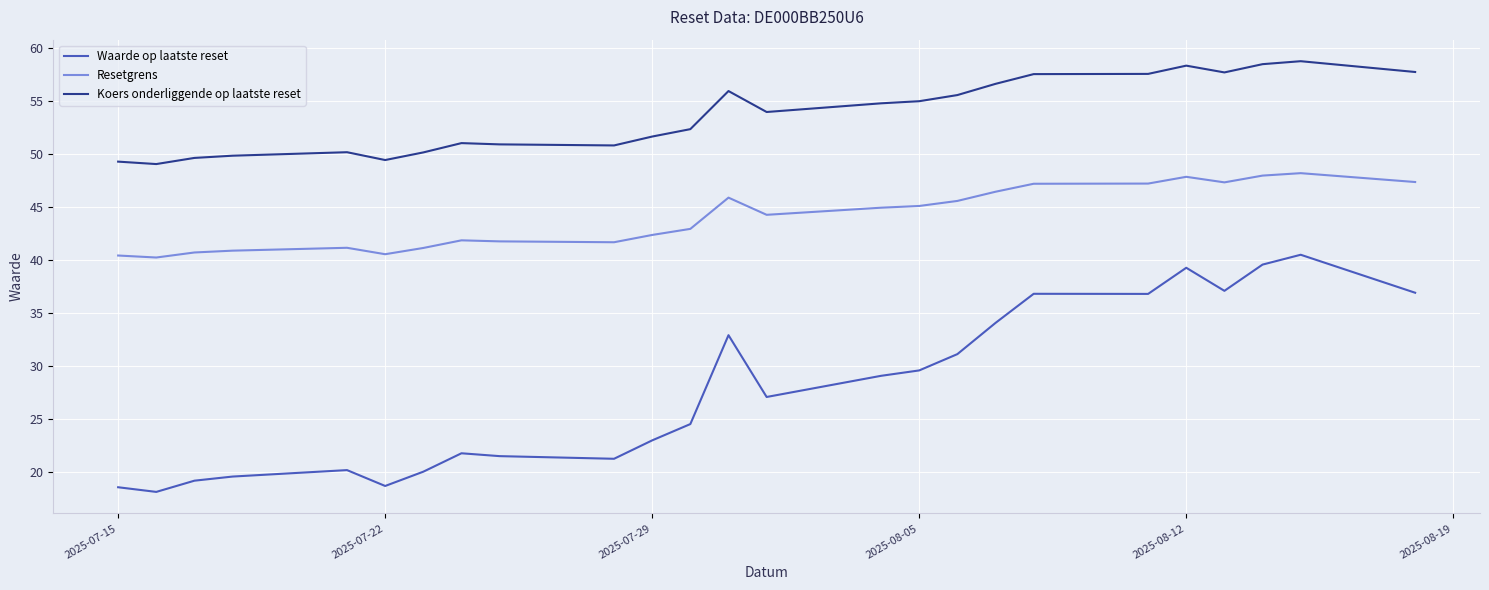

Which series has the largest range (max minus min)?

Waarde op laatste reset